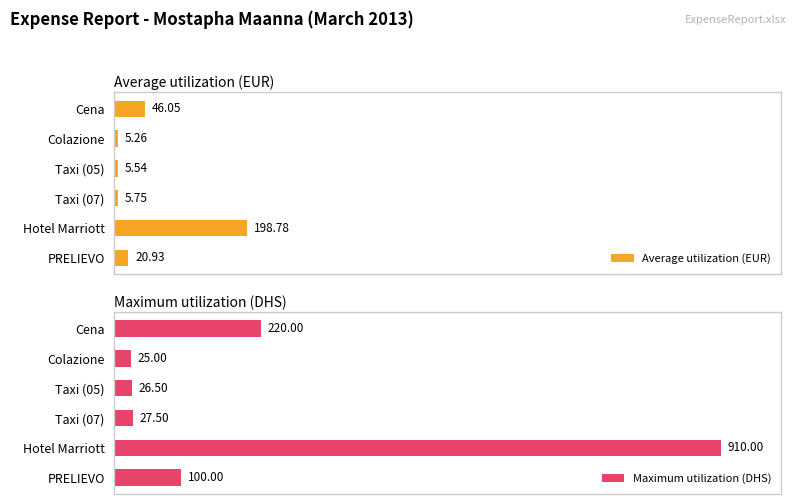

Where is Maximum utilization (DHS) nearest to the value 467?

Cena